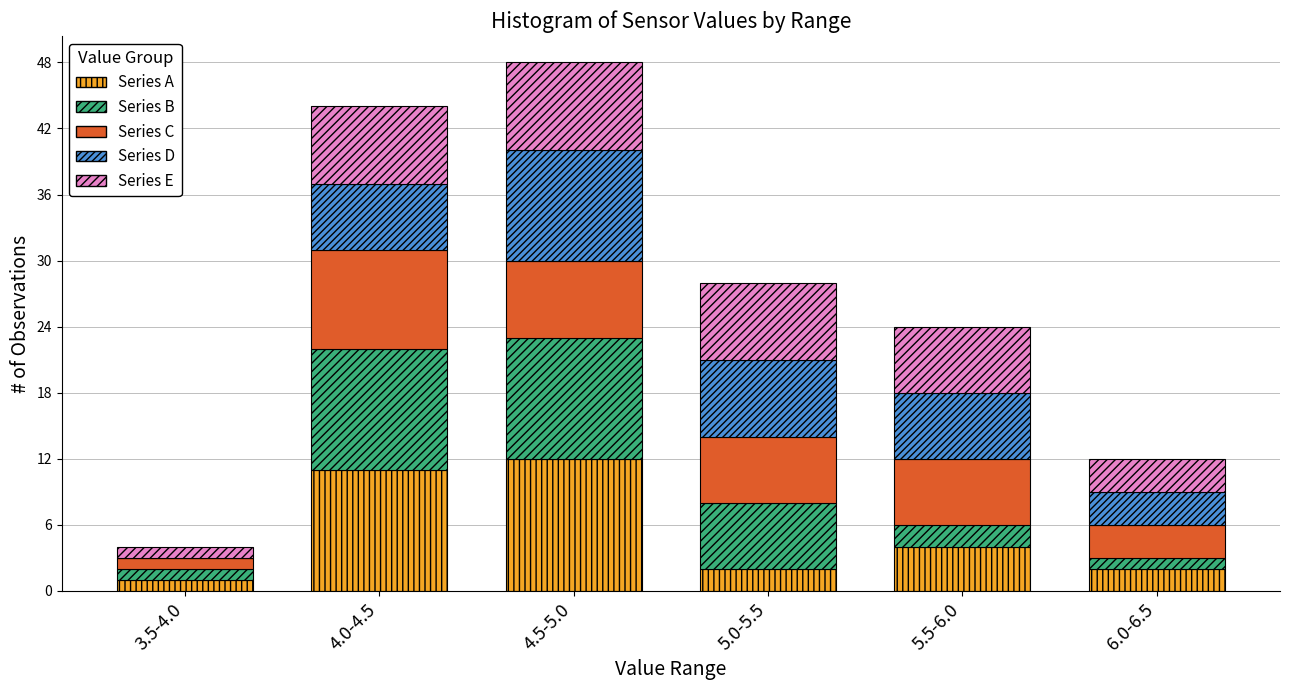

Reading left to right, transcribe the values for Series A.

3.5-4.0=1	4.0-4.5=11	4.5-5.0=12	5.0-5.5=2	5.5-6.0=4	6.0-6.5=2